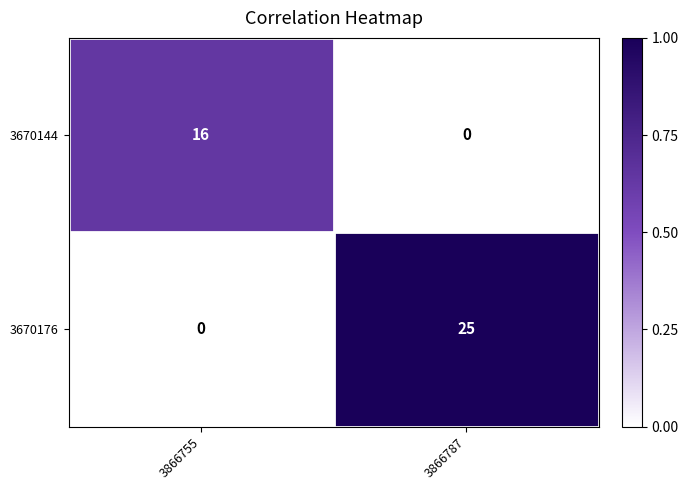

The value of 3670176 at 3866787 is 10. True or false?

False